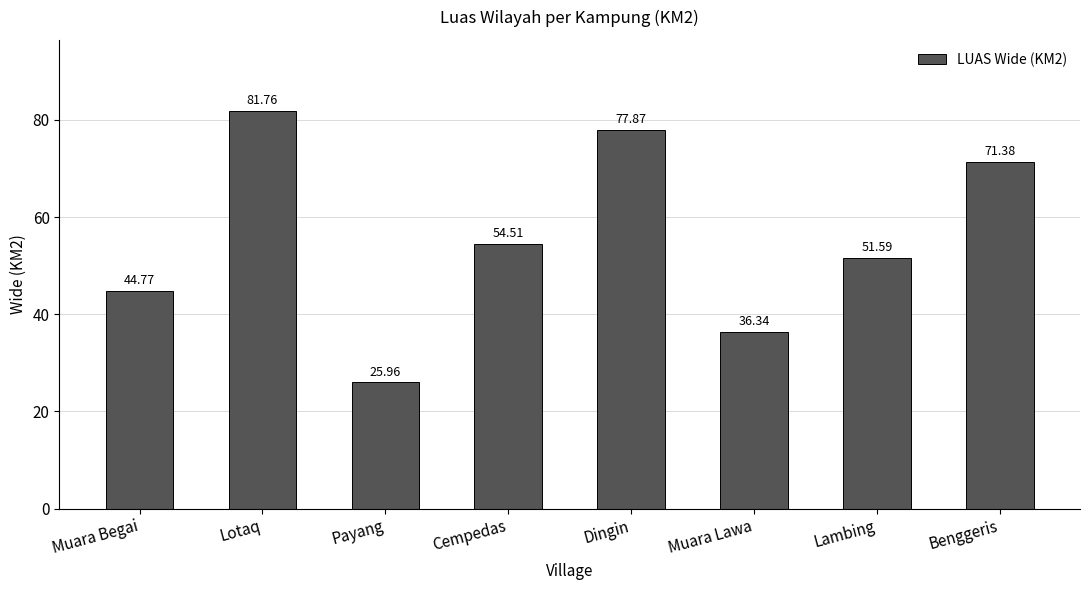

What is the difference between the maximum and second lowest values?

45.4